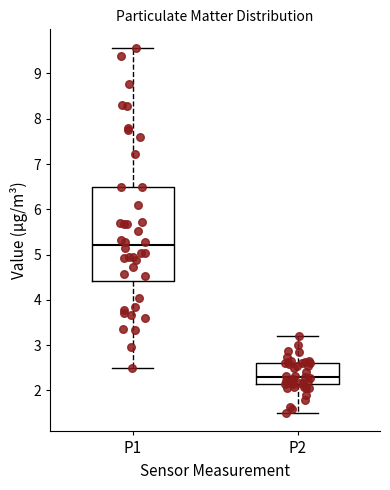

Reading left to right, transcribe this box plot: for each box, give where its median line is, the range the box spans, and where its two whiskers end, as read against the y-axis. The values are not printed on the chart, so give them approximately, as read against the axis.

P1: median 5.2, box 4.4 to 6.5, whiskers 2.5 to 9.6
P2: median 2.3, box 2.1 to 2.6, whiskers 1.5 to 3.2